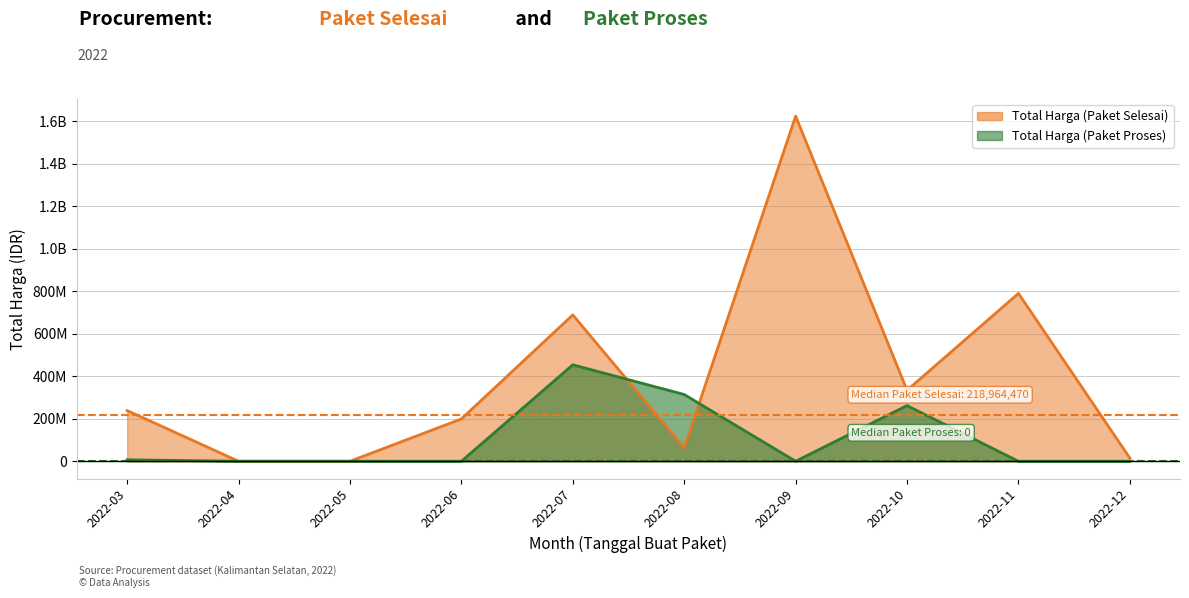

Is the value of Total Harga (Paket Selesai) at 2022-04 greater than the value of Total Harga (Paket Proses) at 2022-11?

No